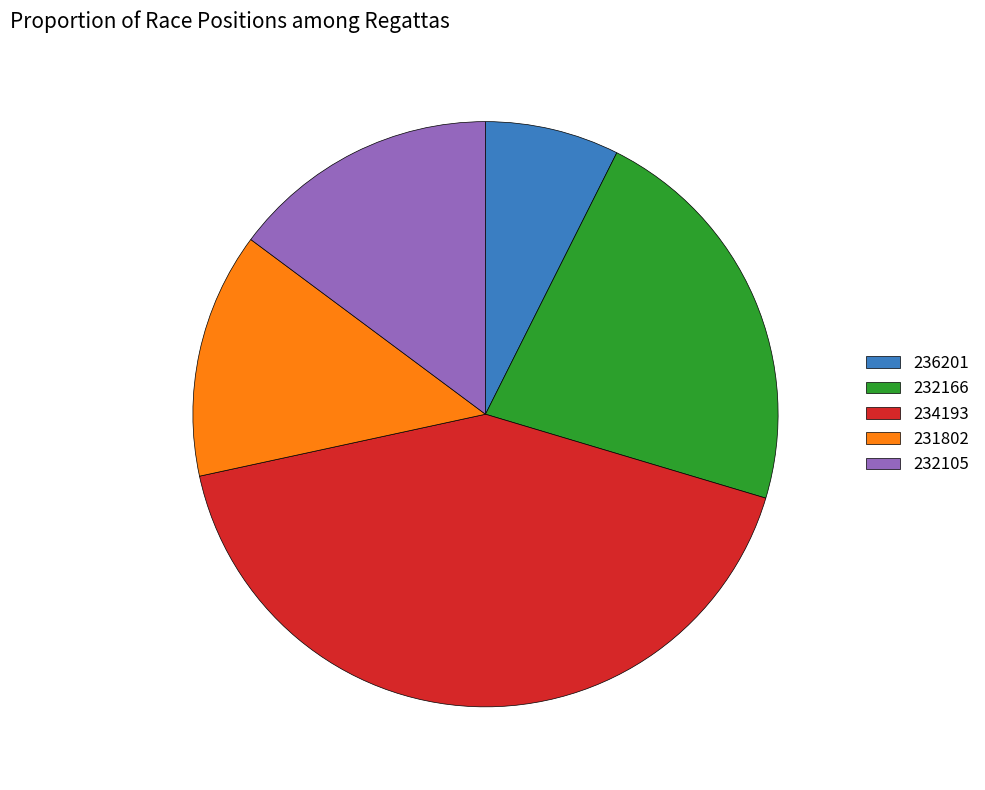

Which has a higher value, 232166 or 236201?

232166